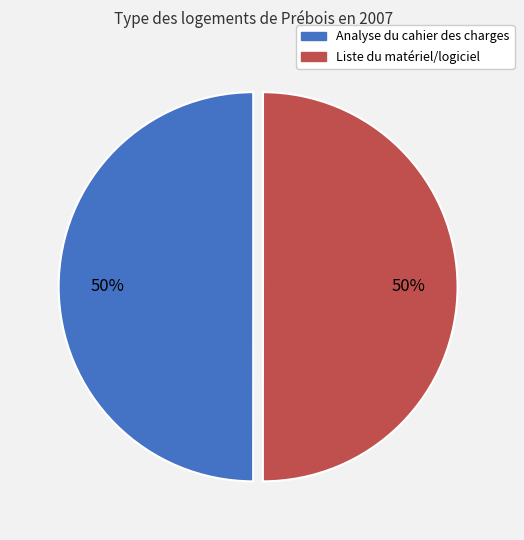

Combined, do Liste du matériel/logiciel and Analyse du cahier des charges account for over 50%?

Yes